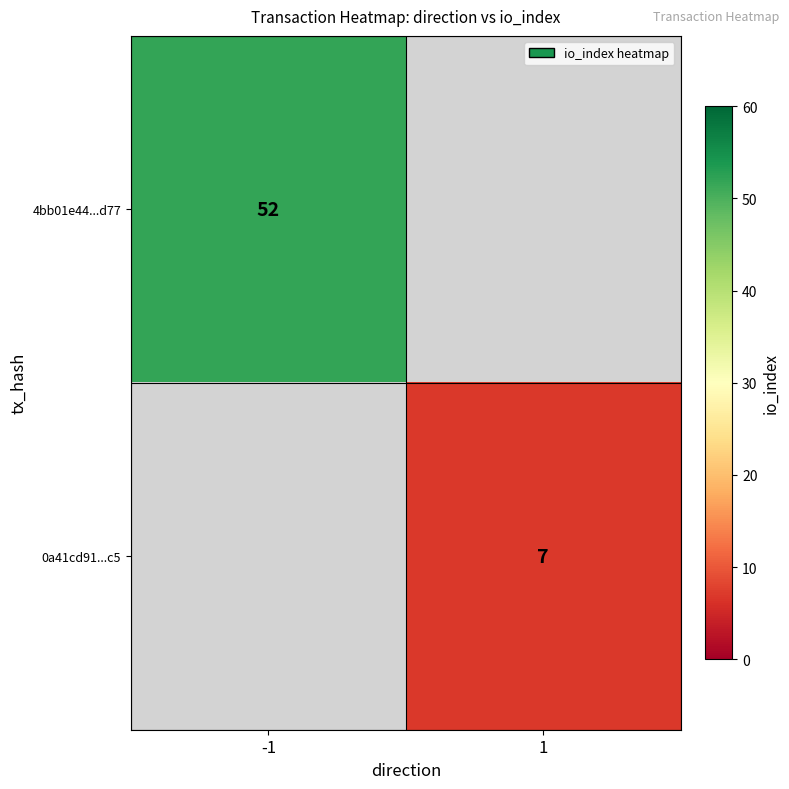

At which category does the chart reach its peak across all series?

-1